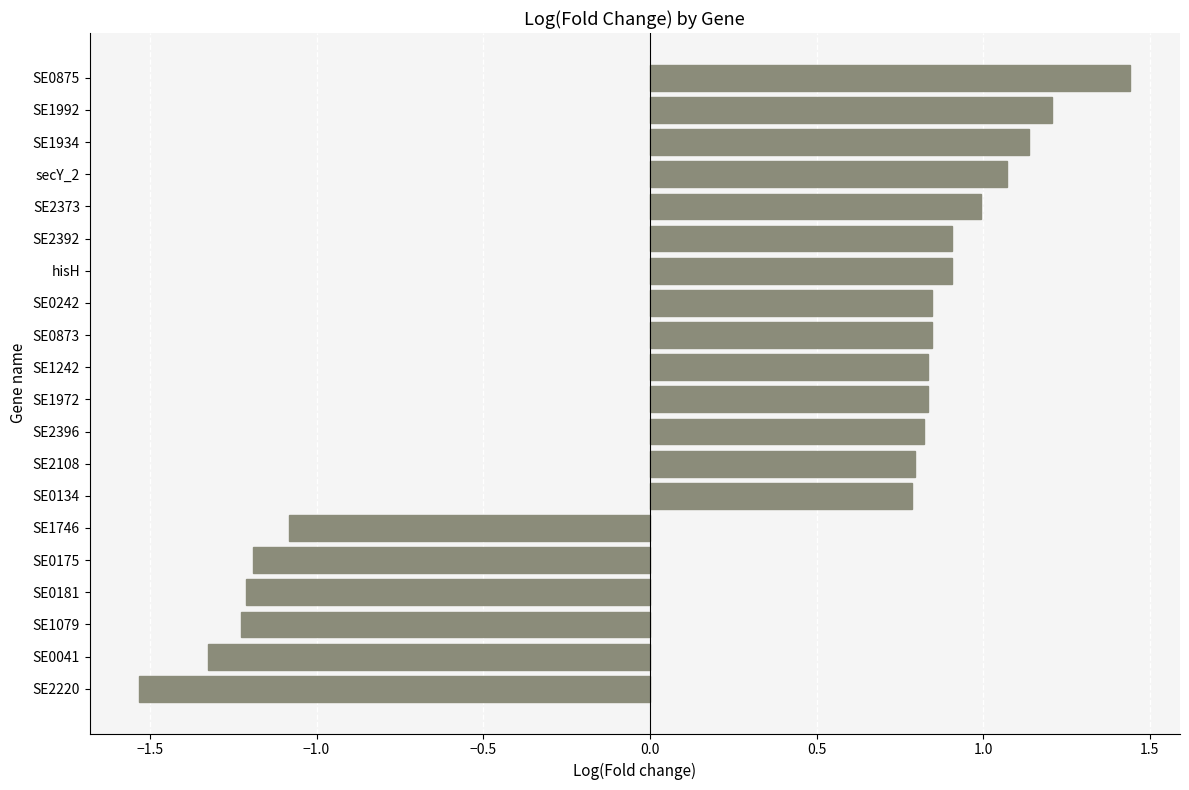

What value does the data have at SE1079?

-1.2